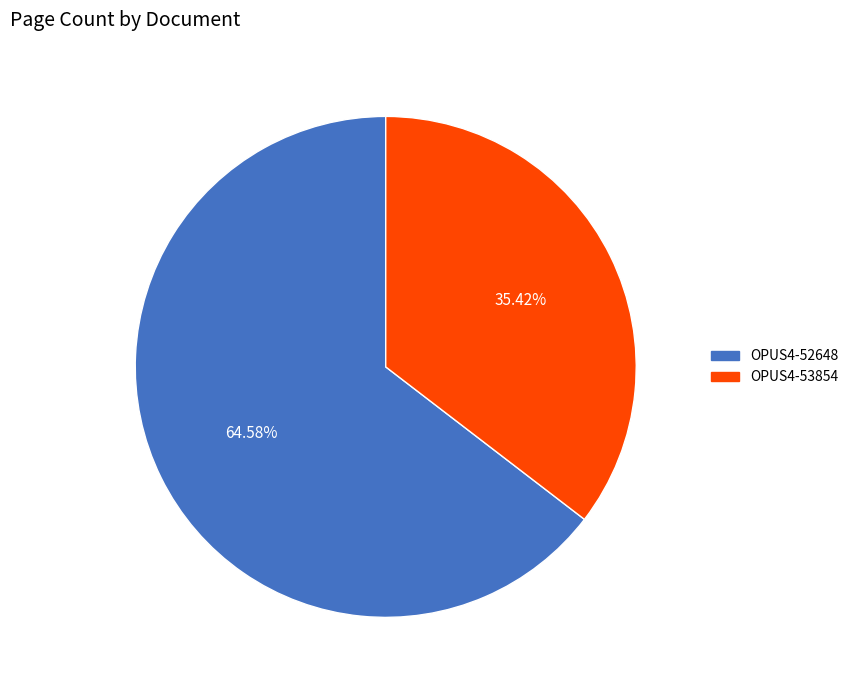

How many slices are in this pie chart?

2